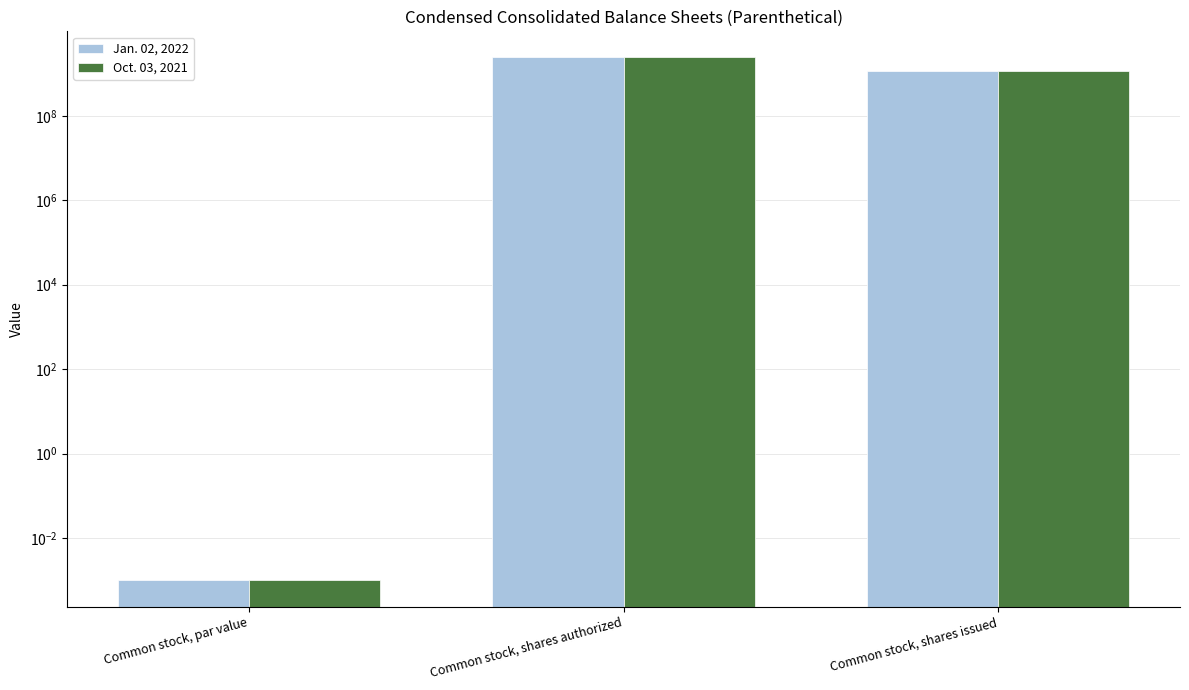

At how many categories does at least one series exceed 647559883?

2